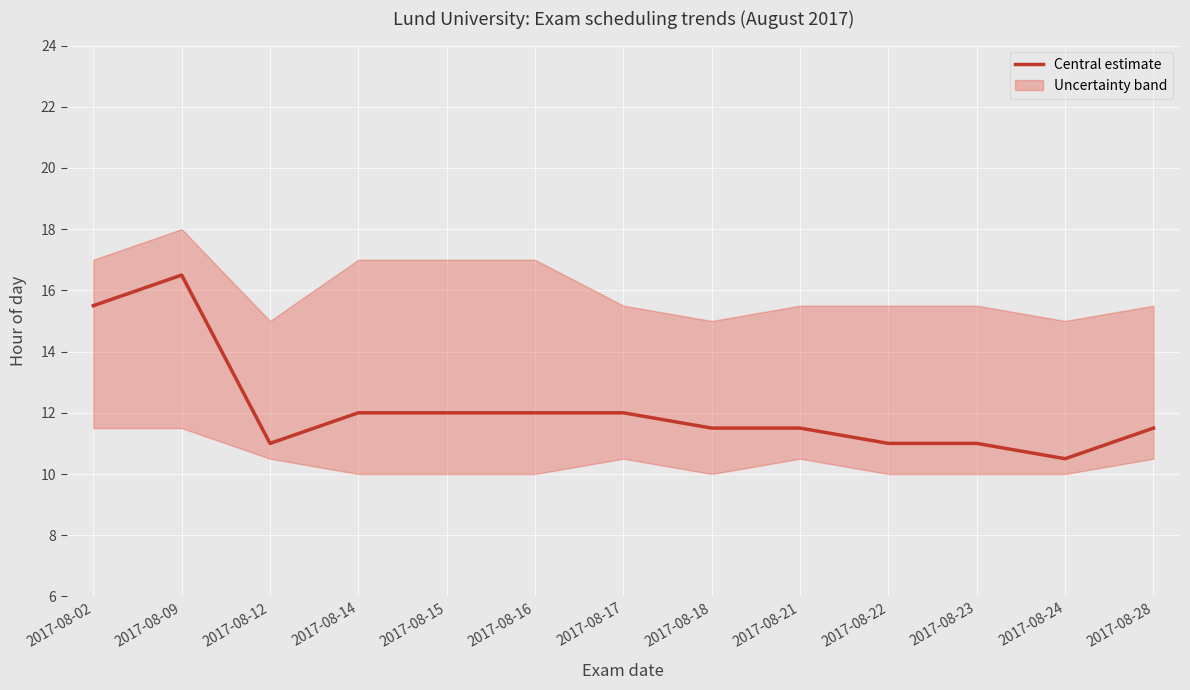

List the labels in order of value, largest first.

2017-08-09, 2017-08-02, 2017-08-14, 2017-08-15, 2017-08-16, 2017-08-17, 2017-08-18, 2017-08-21, 2017-08-28, 2017-08-12, 2017-08-22, 2017-08-23, 2017-08-24